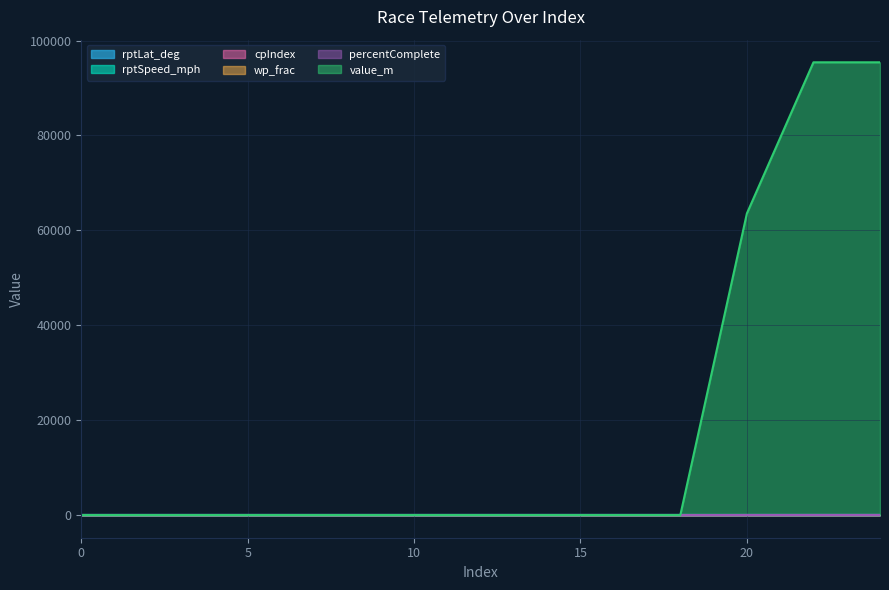

Rank the series by their maximum value, from highest to lowest.

value_m, rptLat_deg, percentComplete, rptSpeed_mph, cpIndex, wp_frac